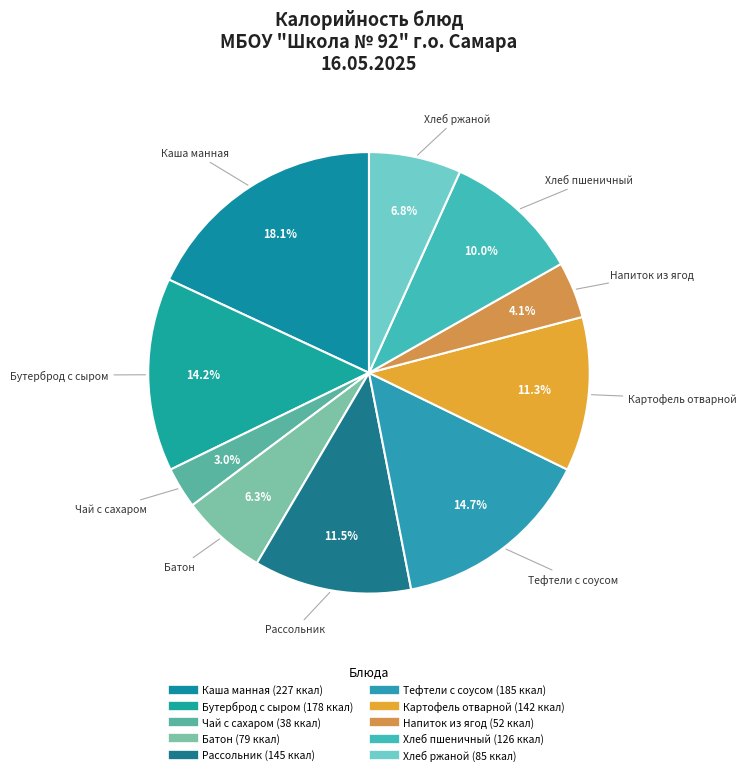

What is the largest slice in the pie chart?

Каша манная